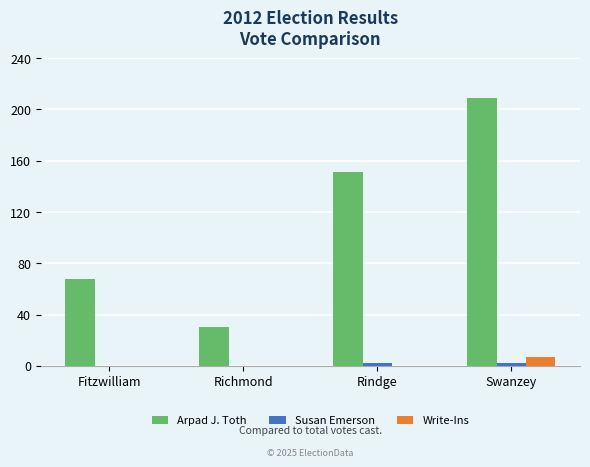

What is the greatest value displayed?

209